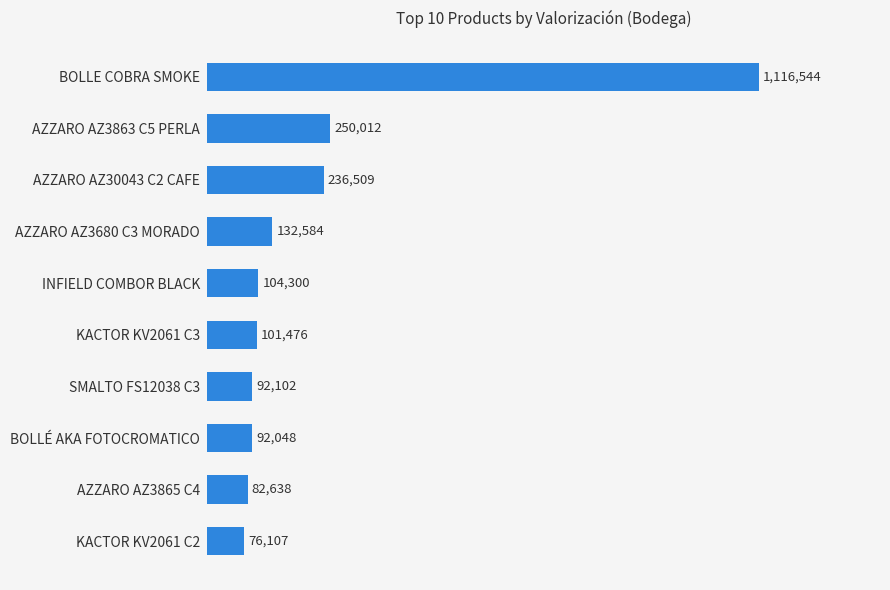

What is the smallest value displayed?

76107